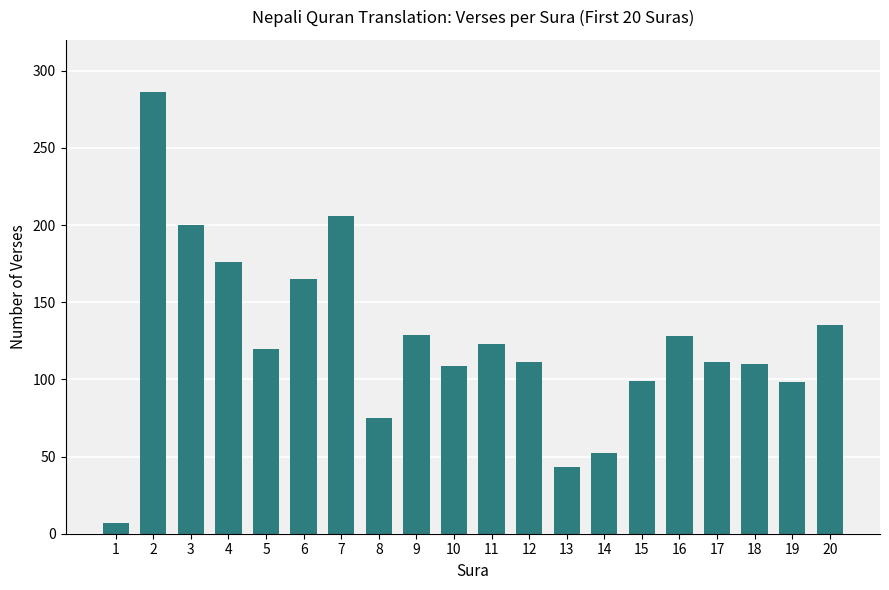

How many values are below 120?

10